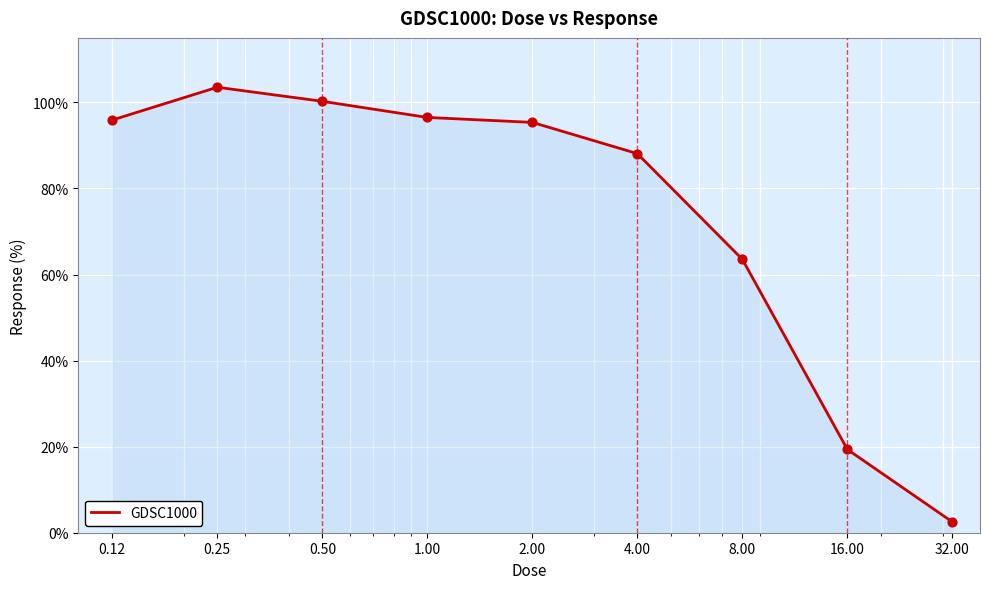

What is the smallest value displayed?

2.5